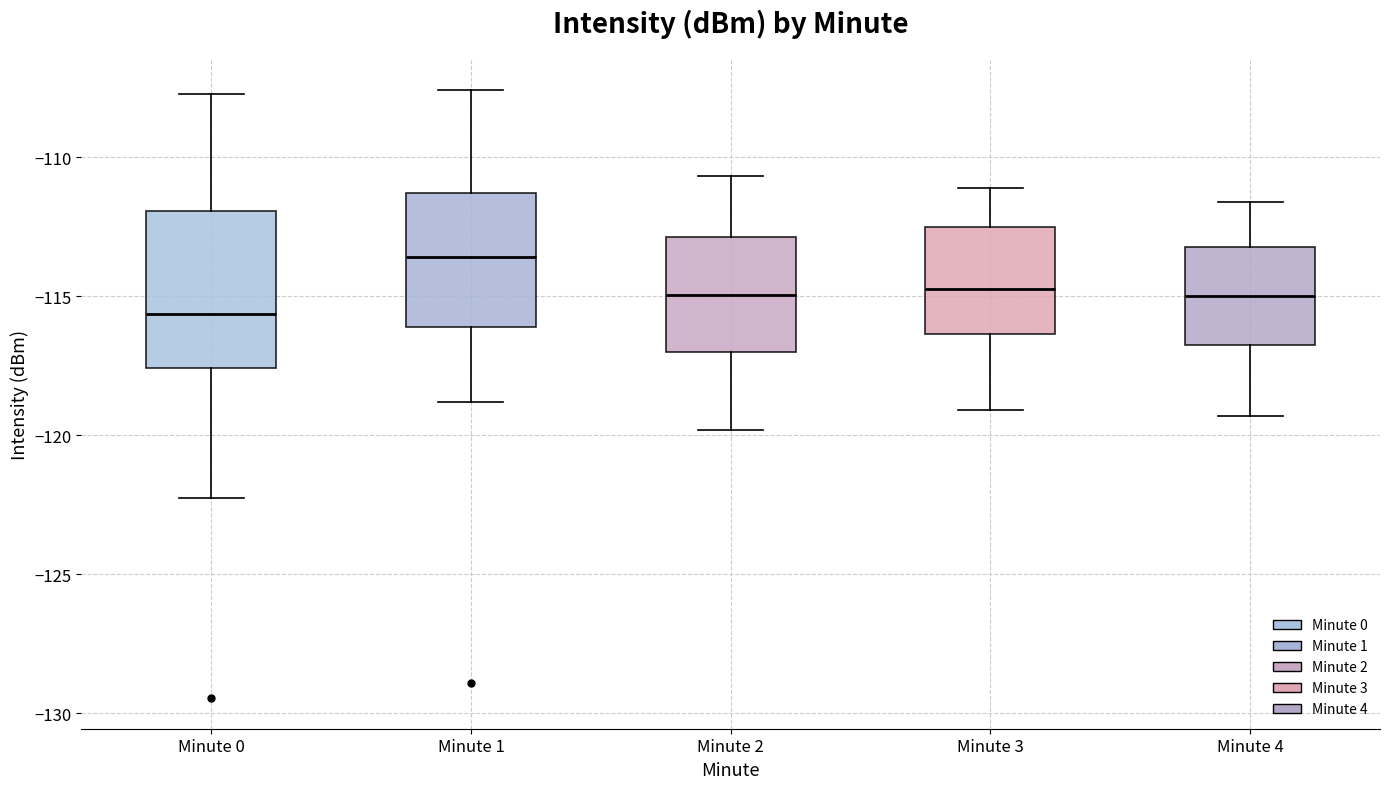

Comparing the boxes themselves (not the whiskers), which one is the tallest?

Minute 0